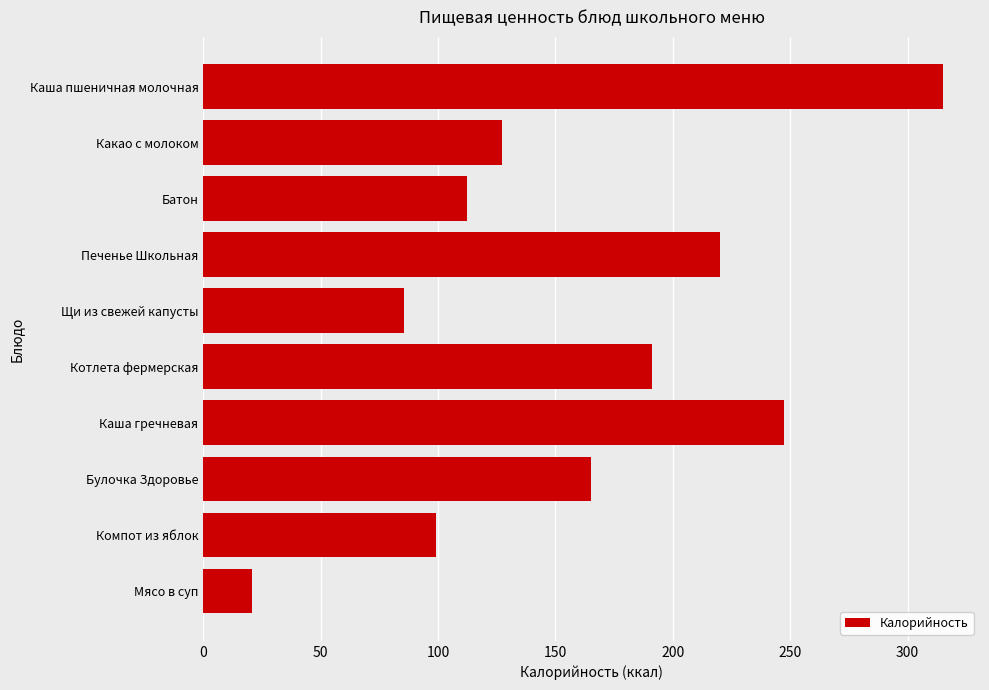

Reading top to bottom, list all the values displayed in this chart.

315.1	127.0	112.2	220.0	85.5	191.0	247.5	165.2	99.0	20.5